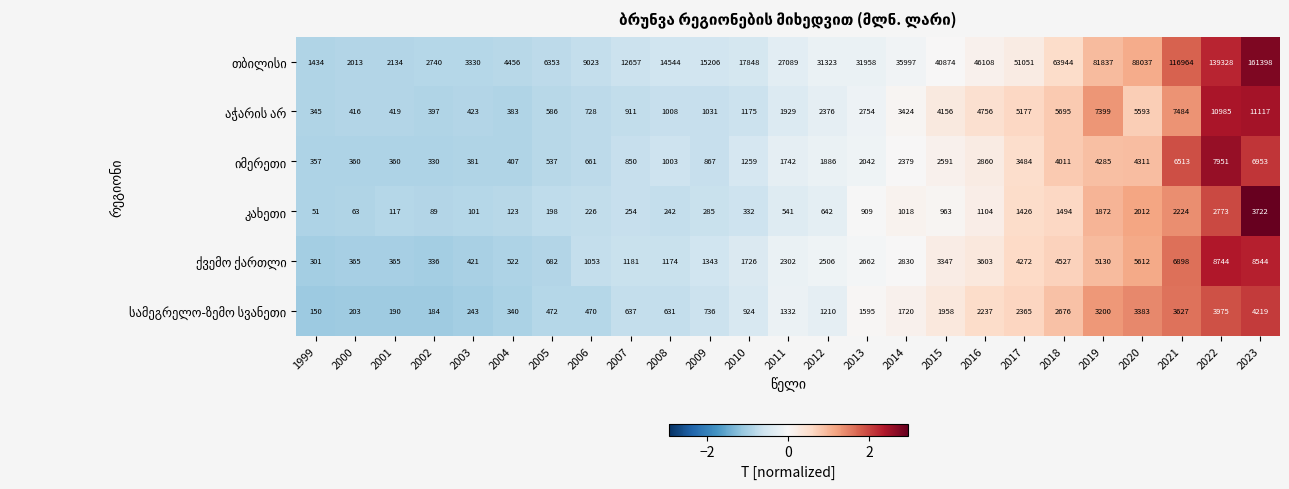

What is the total value across all series at 2021?

143710